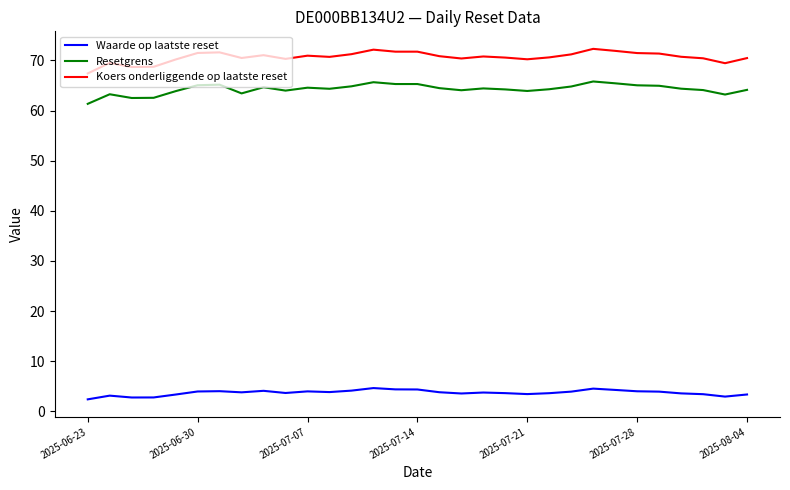

True or false: Resetgrens and Koers onderliggende op laatste reset intersect in this chart.

False